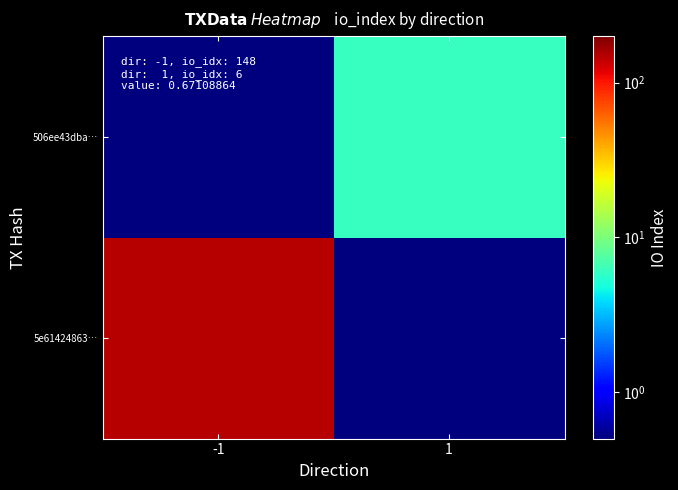

At how many categories does at least one series exceed 9?

1